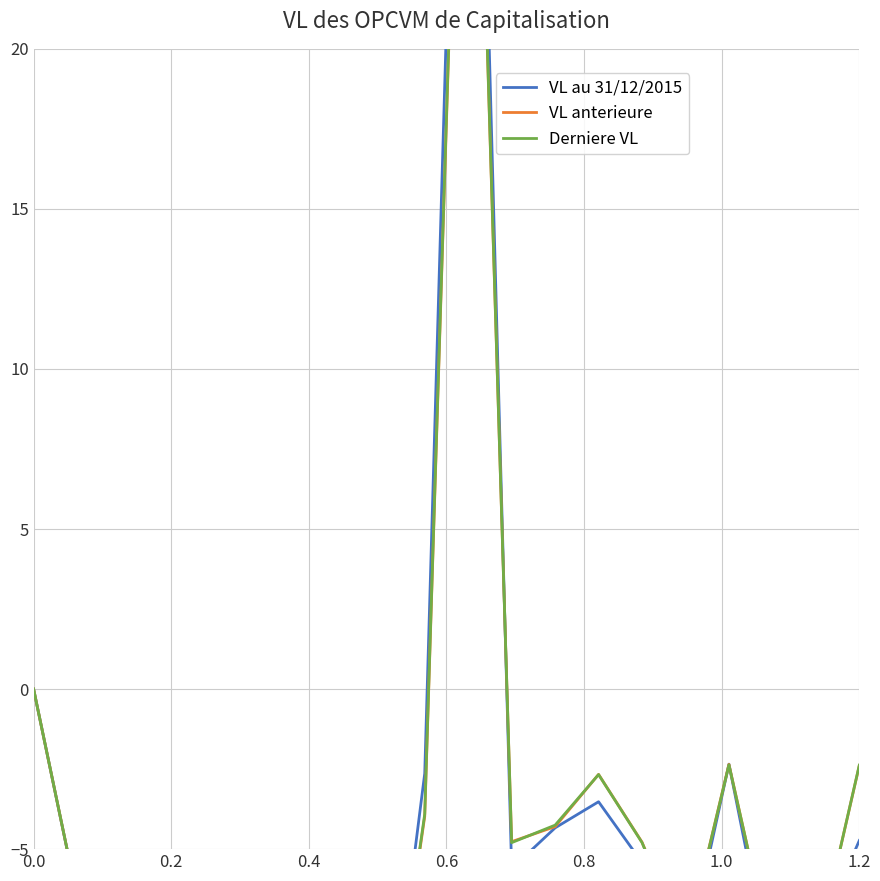

Which series has the largest range (max minus min)?

VL au 31/12/2015